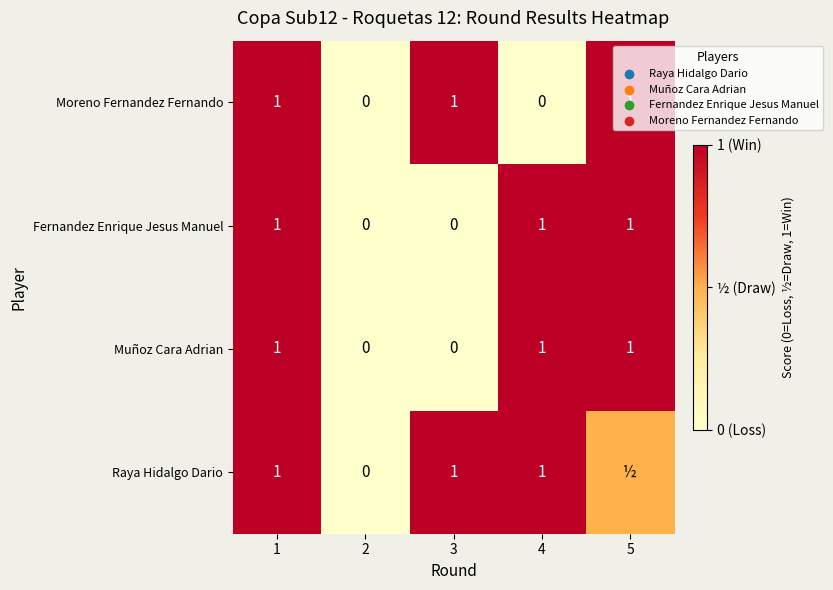

What value does the Moreno Fernandez Fernando series have at 5?

1.0